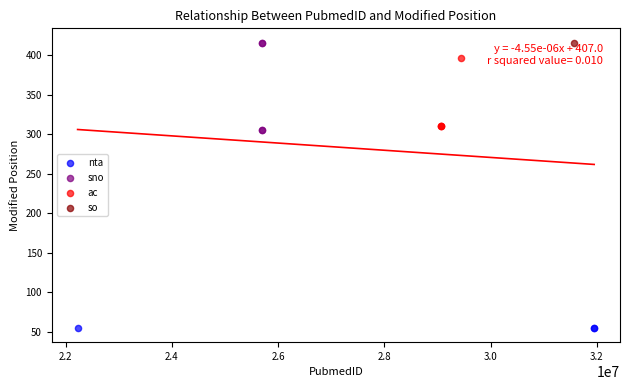

Which series reaches the minimum Y coordinate?

nta